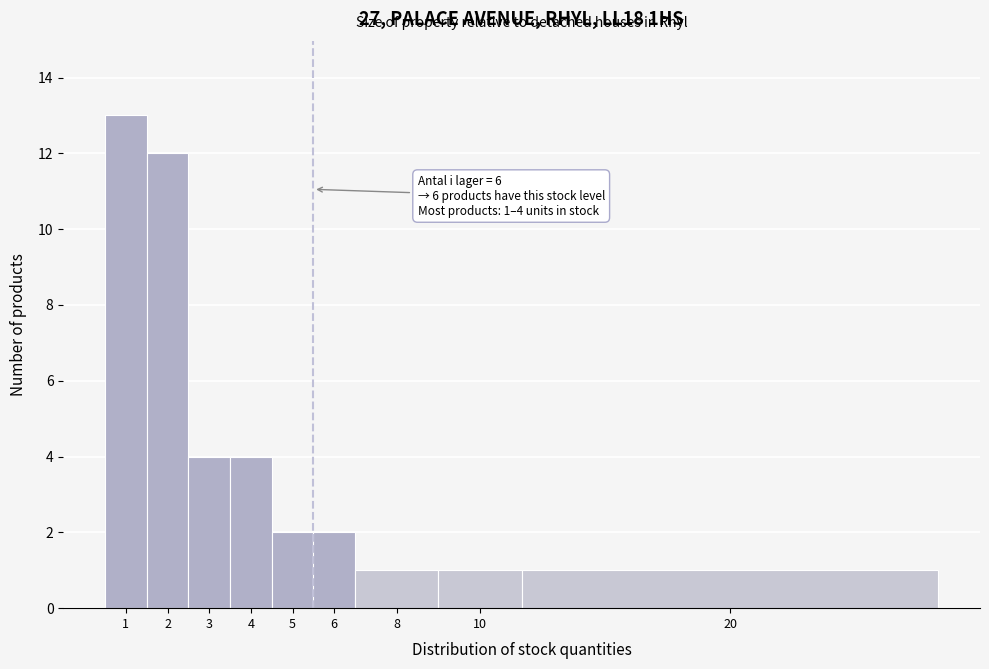

Reading left to right, what are all the values shown in this chart?

1=13	2=12	3=4	4=4	5=2	6=2	8=1	10=1	20=1